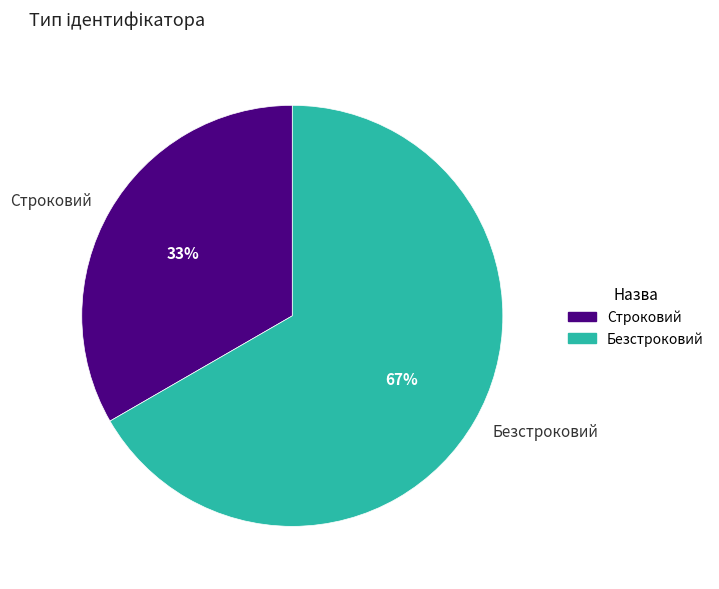

What is the smallest slice in the pie chart?

Строковий